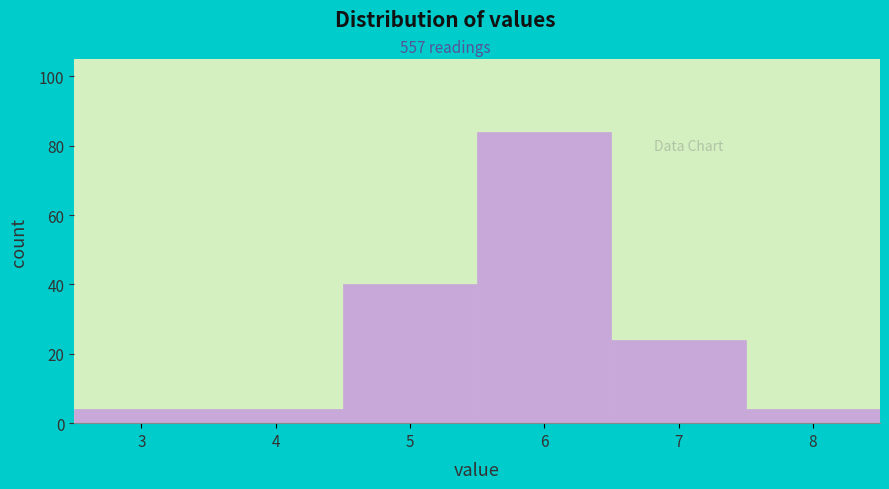

Reading right to left, transcribe all the data shown in this chart.

4	24	84	40	4	4